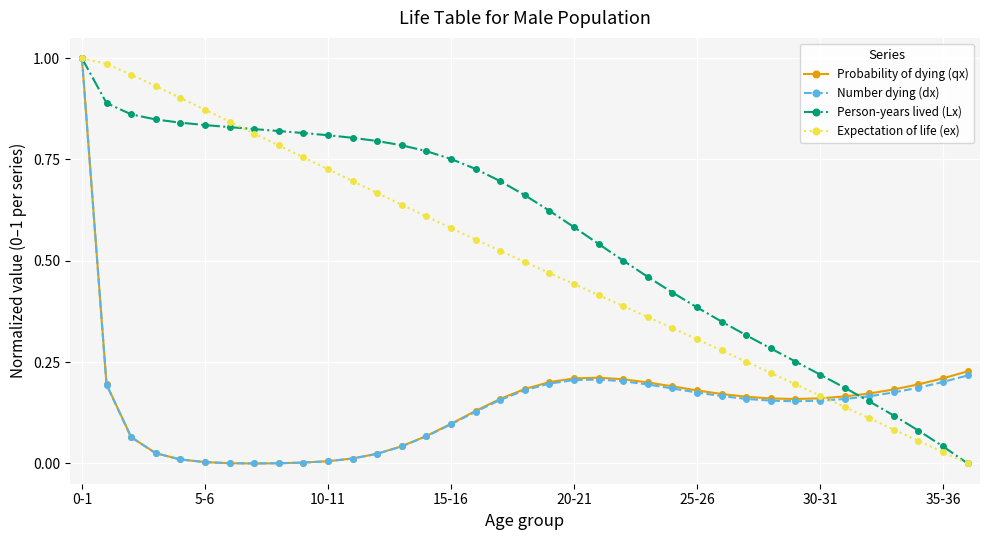

True or false: Expectation of life (ex) has more than 2 points higher than both neighbors.

False